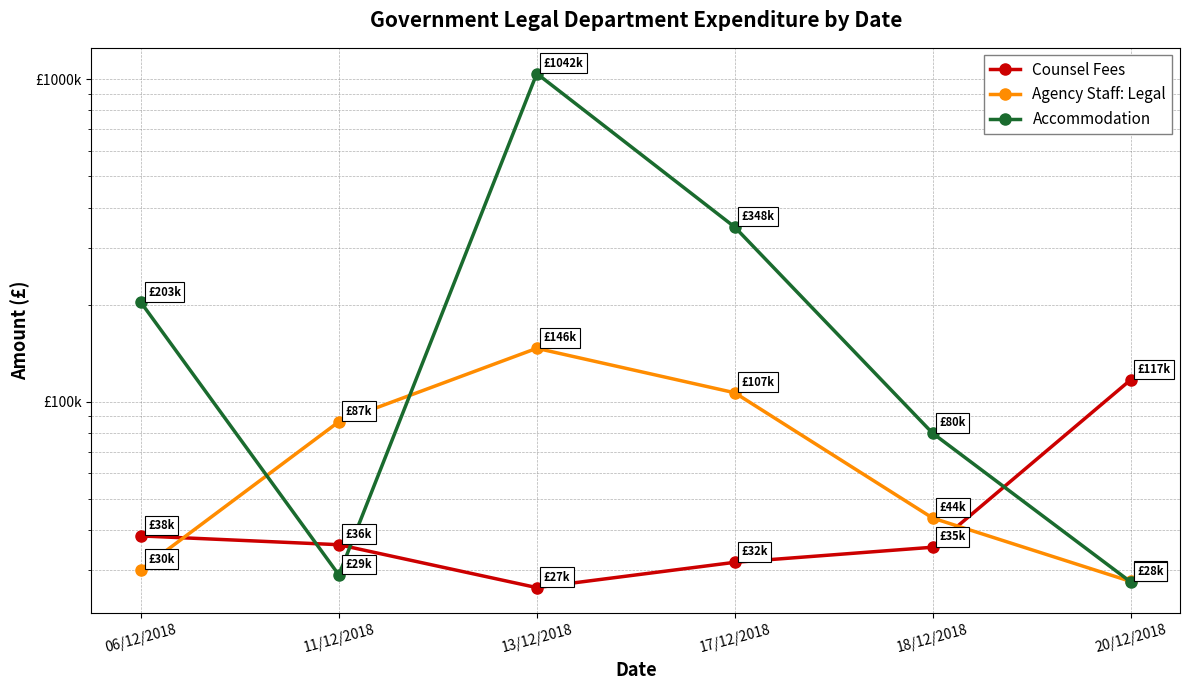

The value of Agency Staff: Legal at 18/12/2018 is 73427.3. True or false?

False